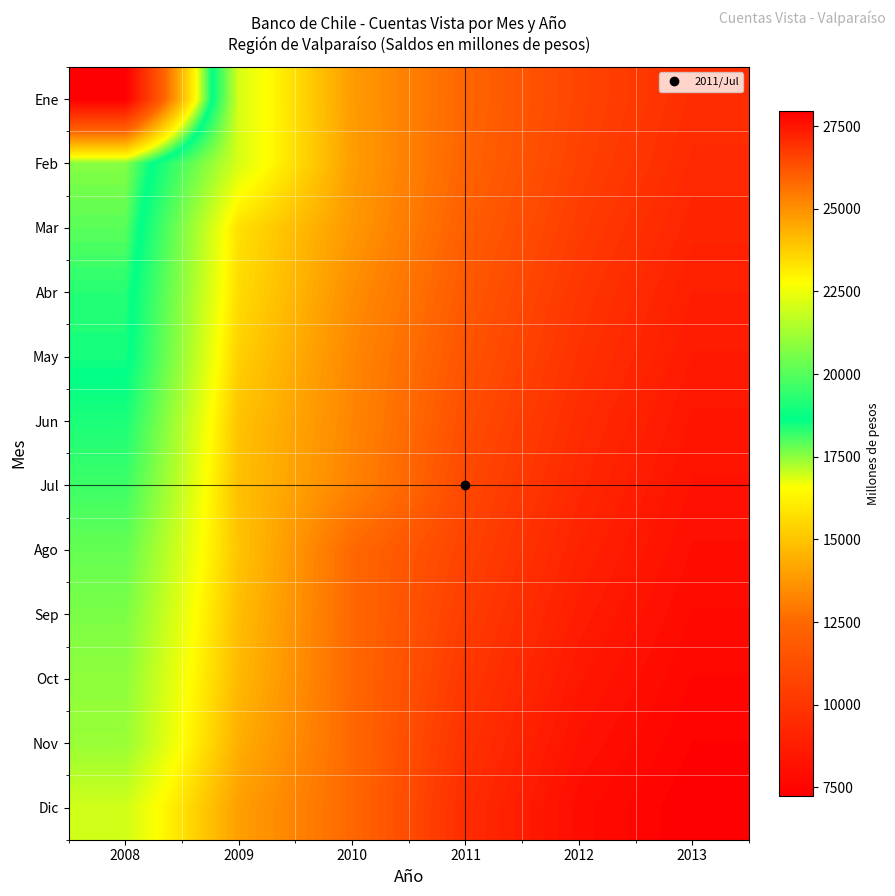

At 2012, list the series in order from smallest to largest.

Ene, Feb, Mar, Abr, May, Jun, Jul, Ago, Sep, Oct, Nov, Dic